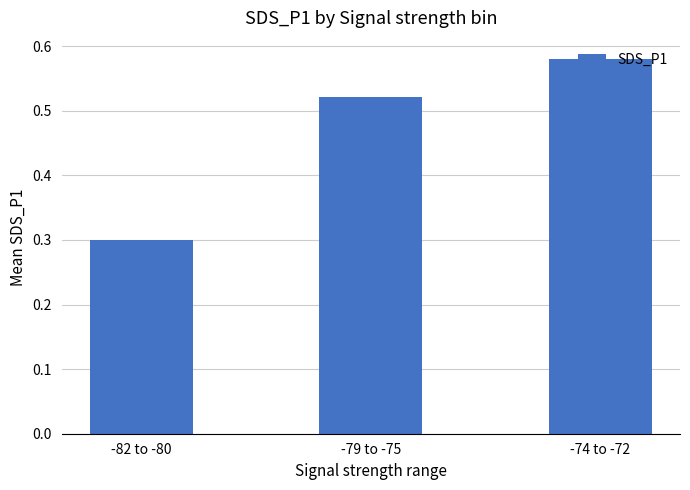

The value at -82 to -80 is 0.1. True or false?

False